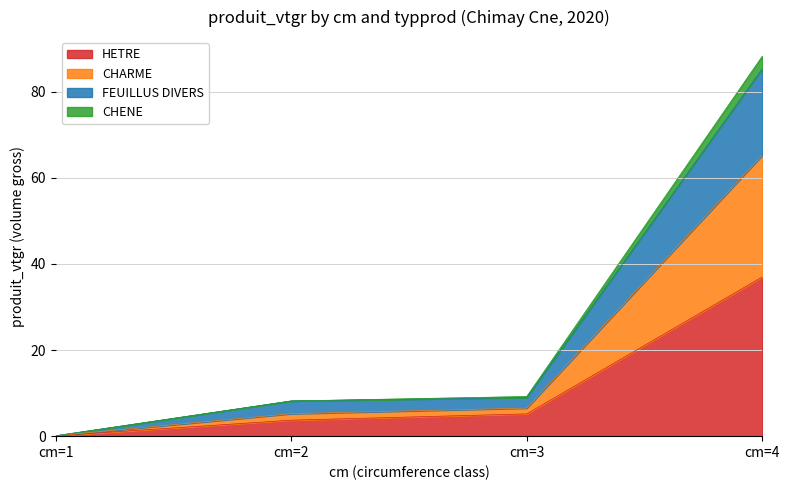

What is the value of the CHENE point at the 2nd from the left?

8.2